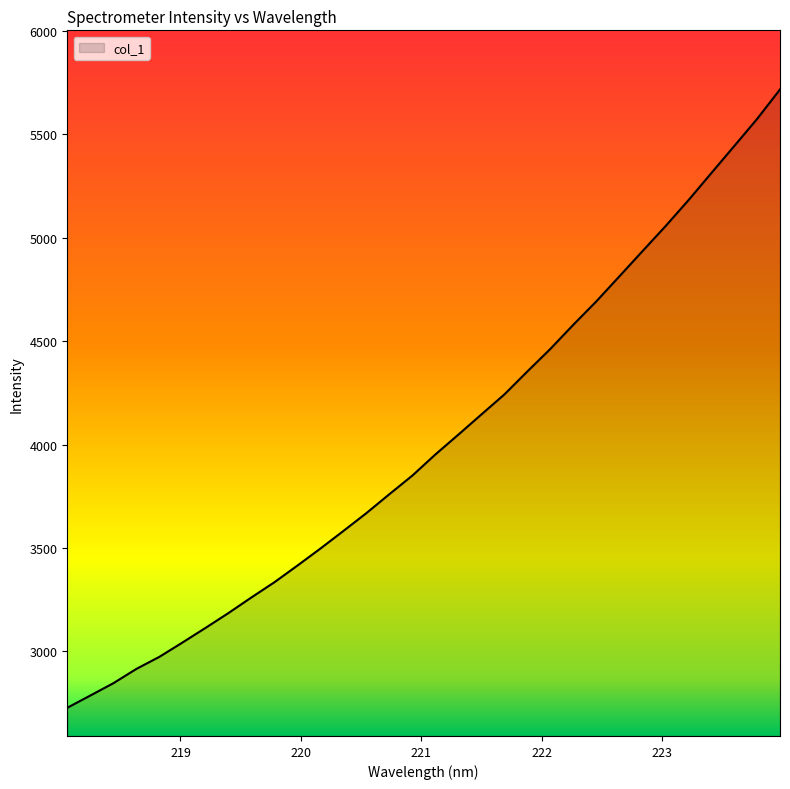

What is the difference between the maximum and minimum values?

2989.8